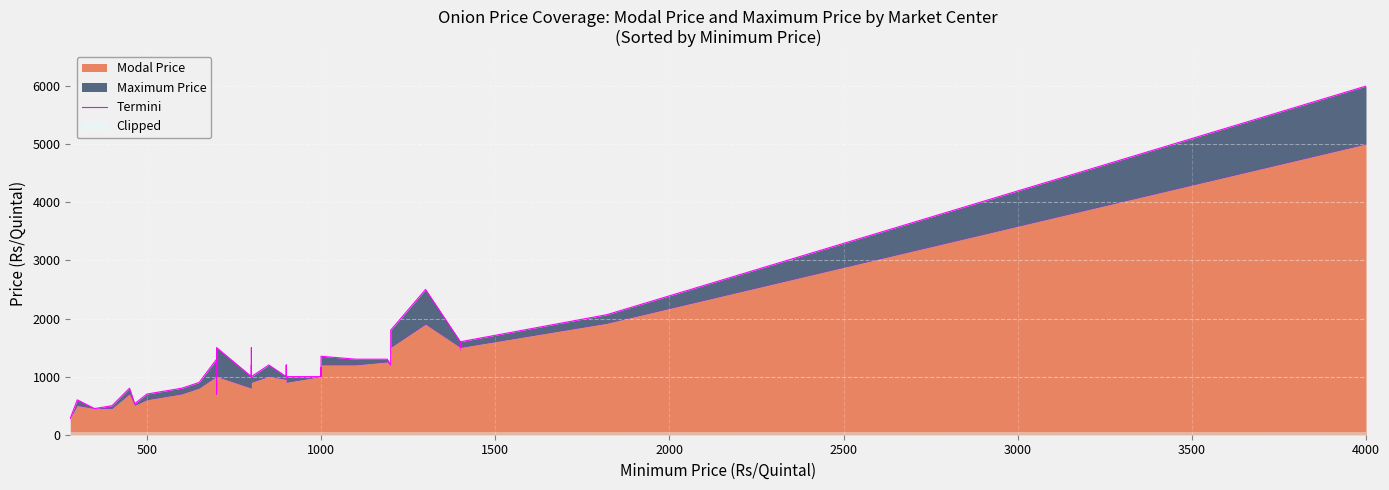

The value at 1500 is 184. True or false?

False